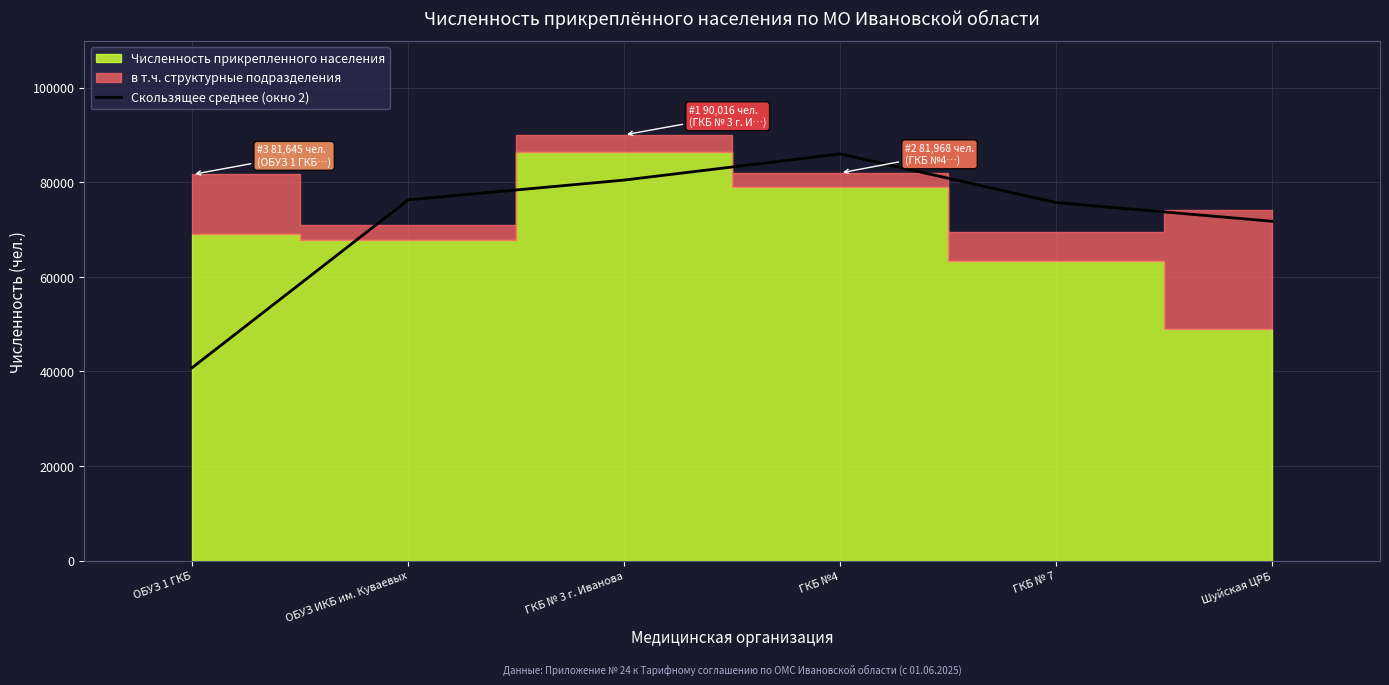

True or false: the data has more than 2 interior local peaks.

False